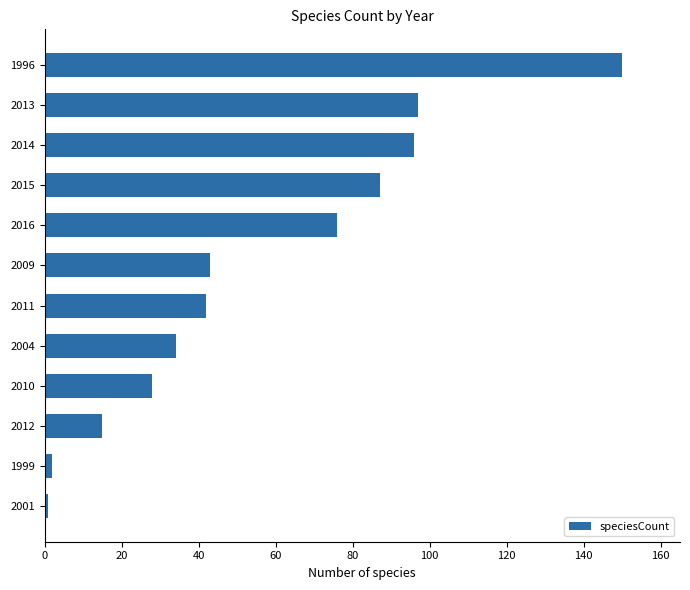

What is the label of the 7th bar from the bottom?

2009